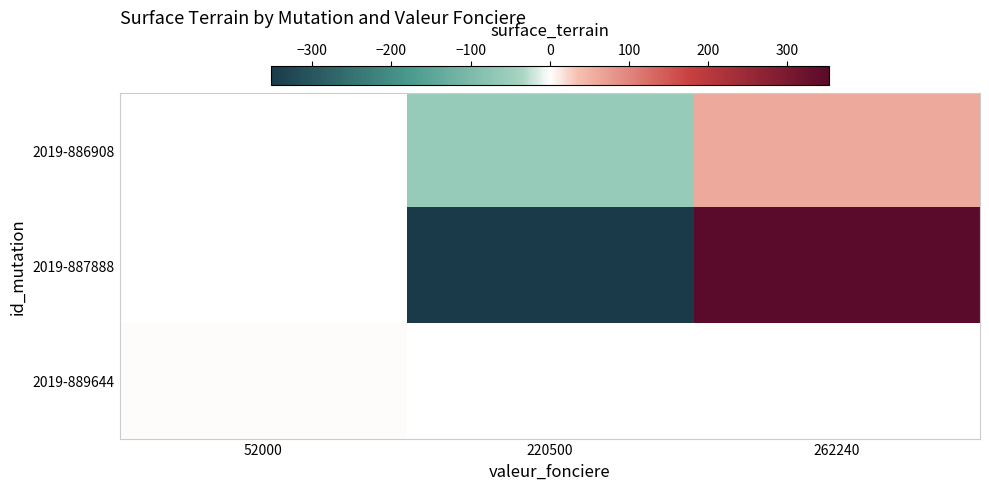

True or false: 2019-886908 has a value of 102.0 at 262240.

False